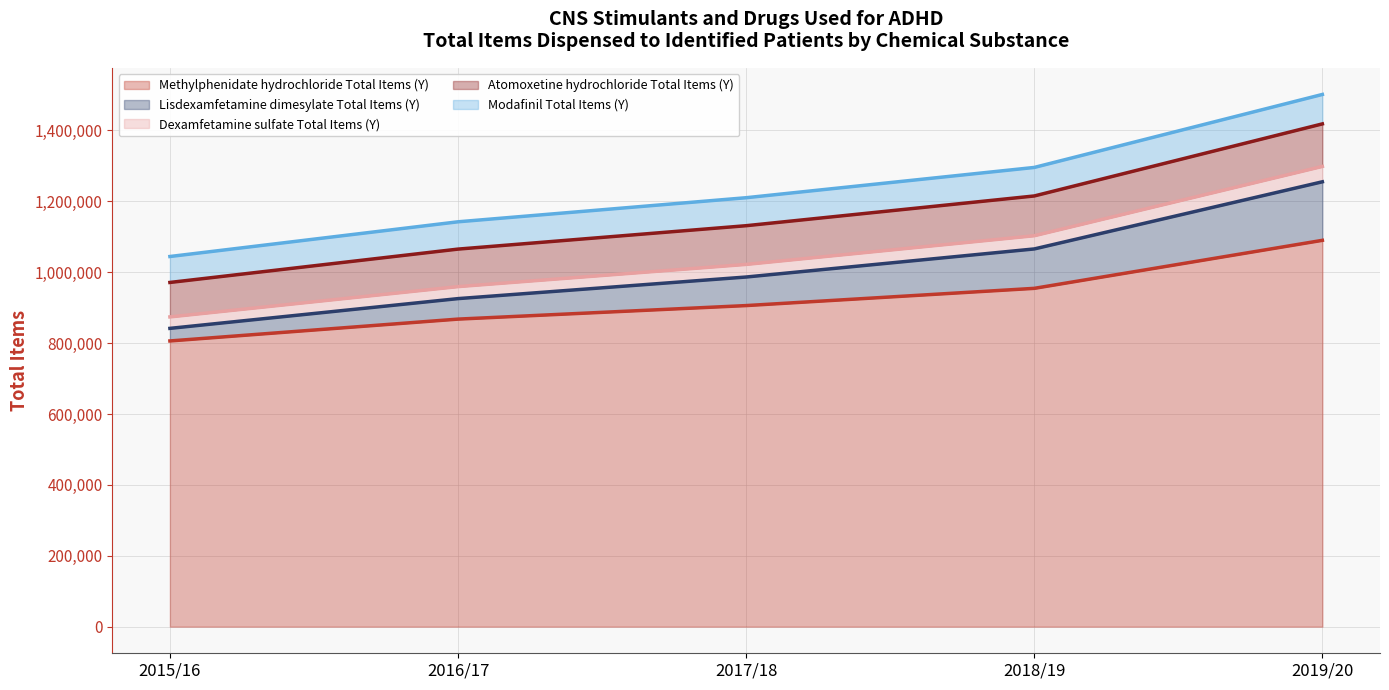

At which category is the sum across all series the highest?

2019/20